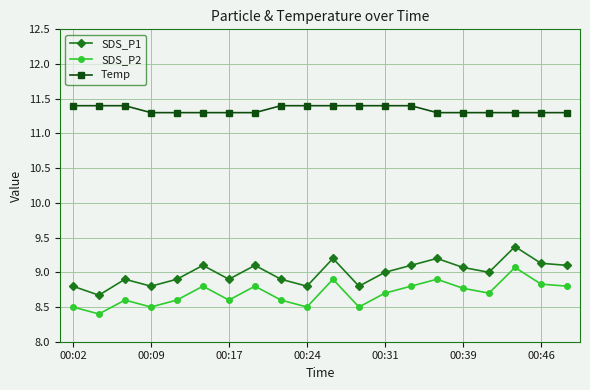

What is the minimum value for SDS_P1?

8.7